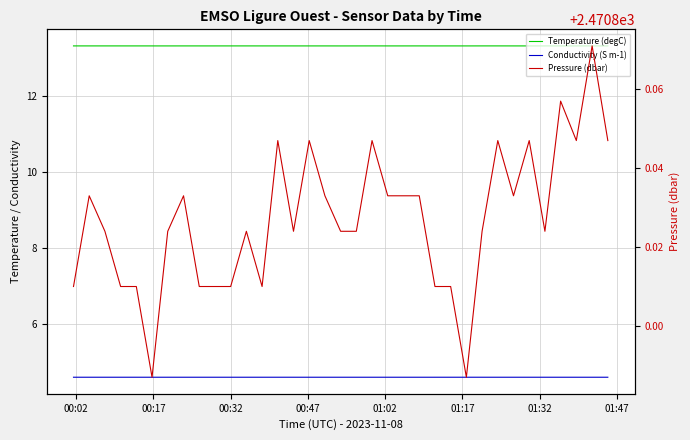

True or false: Pressure (dbar) and Conductivity (S m-1) cross at least once.

False